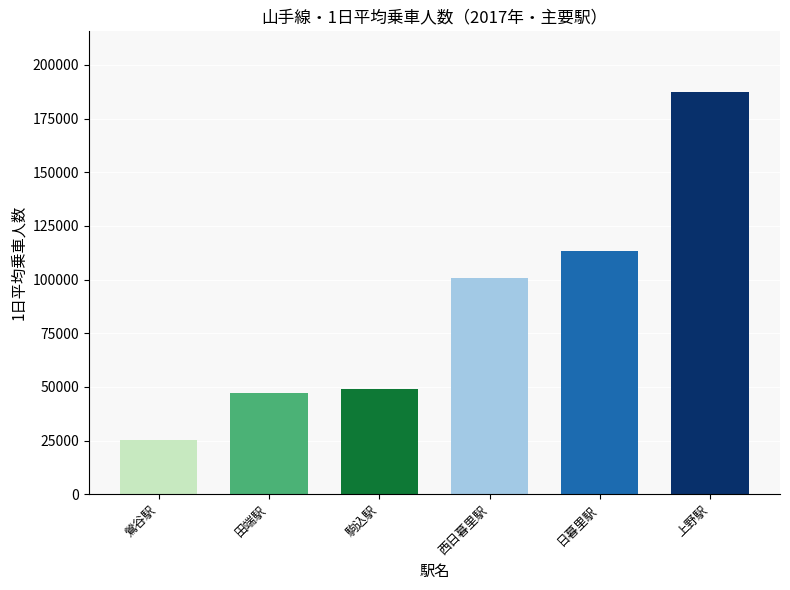

Reading left to right, list all the values displayed in this chart.

25375	47034	48964	100917	113468	187536